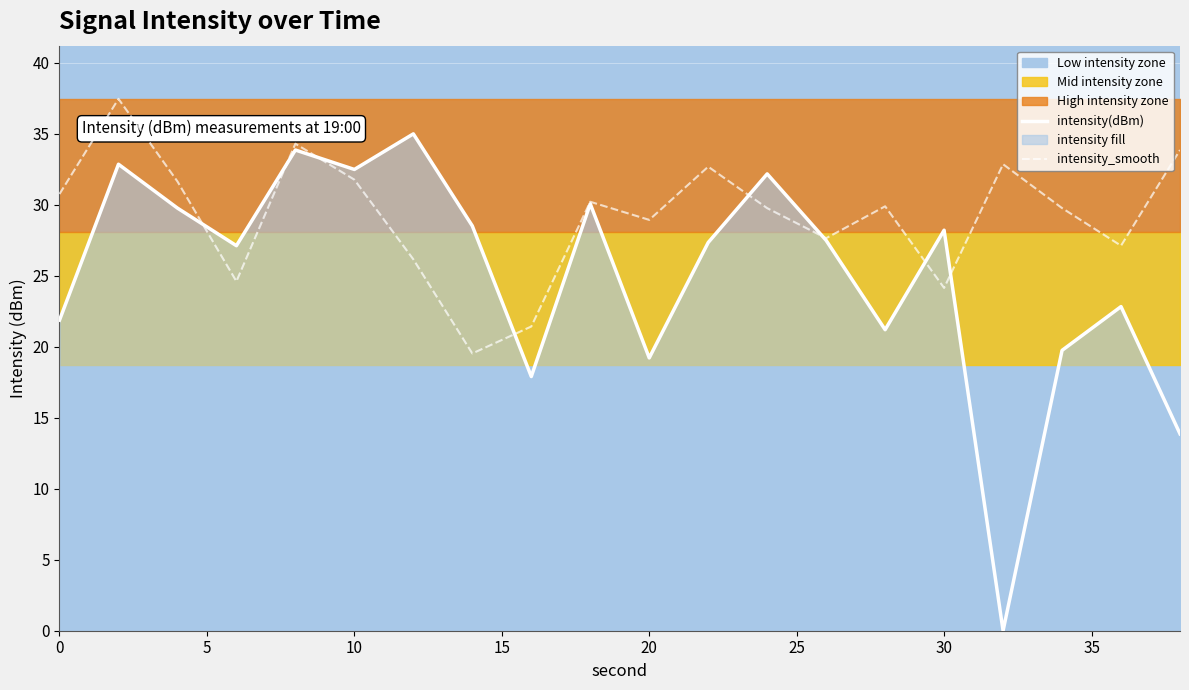

What is the spread (max minus min) of values at 0?

8.9